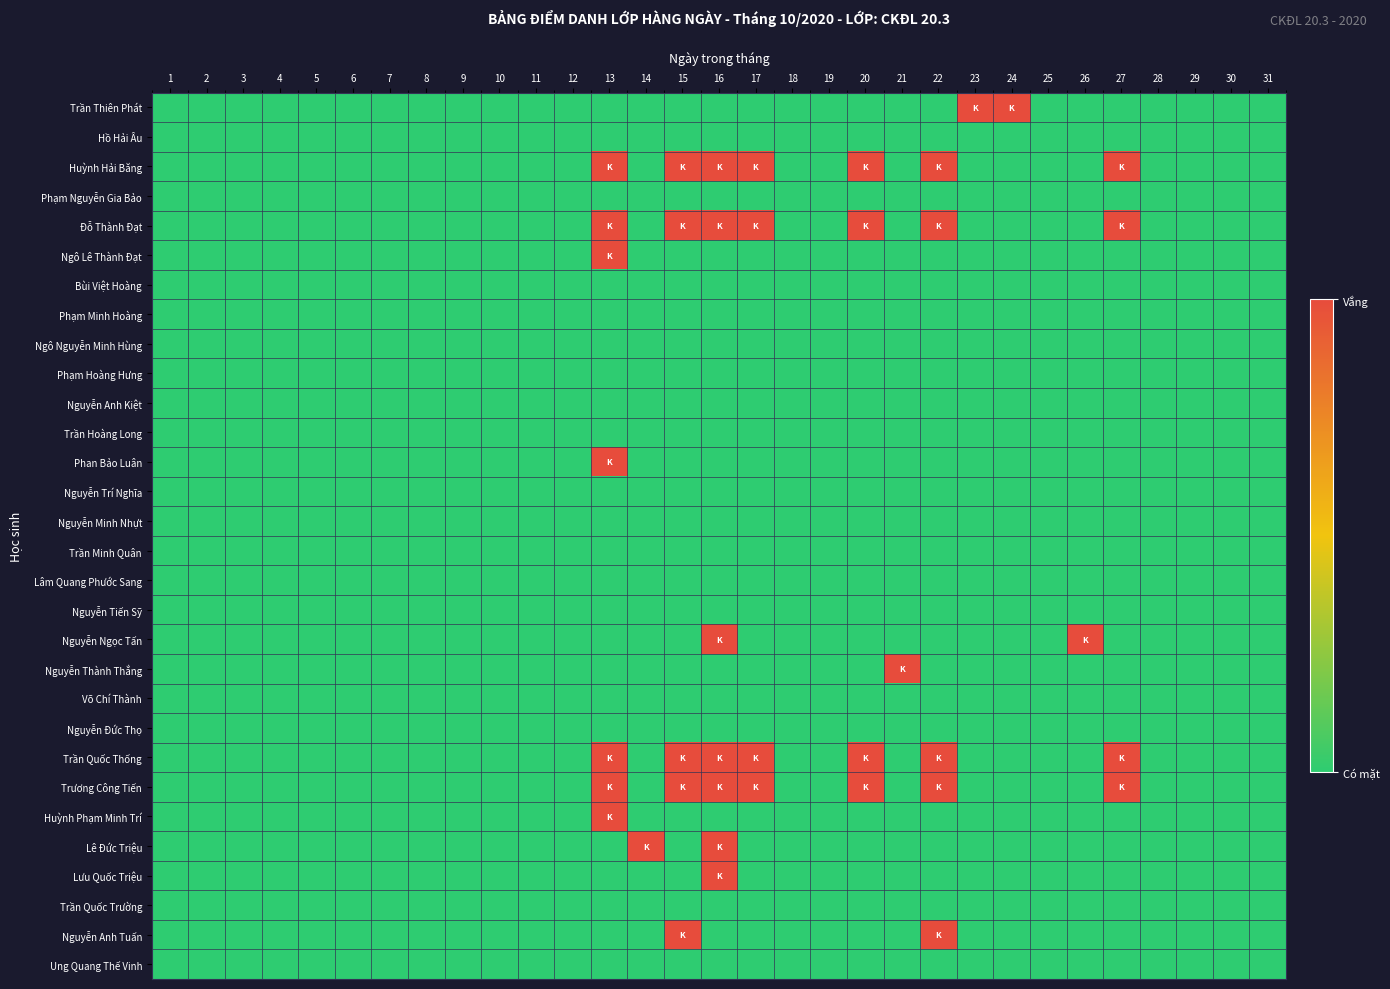

Rank the series at 26 from highest to lowest value.

Nguyễn Ngọc Tấn, Trần Thiên Phát, Hồ Hải Âu, Huỳnh Hải Băng, Phạm Nguyễn Gia Bảo, Đỗ Thành Đạt, Ngô Lê Thành Đạt, Bùi Việt Hoàng, Phạm Minh Hoàng, Ngô Nguyễn Minh Hùng, Phạm Hoàng Hưng, Nguyễn Anh Kiệt, Trần Hoàng Long, Phan Bảo Luân, Nguyễn Trí Nghĩa, Nguyễn Minh Nhựt, Trần Minh Quân, Lâm Quang Phước Sang, Nguyễn Tiến Sỹ, Nguyễn Thành Thắng, Võ Chí Thành, Nguyễn Đức Thọ, Trần Quốc Thống, Trương Công Tiến, Huỳnh Phạm Minh Trí, Lê Đức Triệu, Lưu Quốc Triệu, Trần Quốc Trường, Nguyễn Anh Tuấn, Ung Quang Thế Vinh